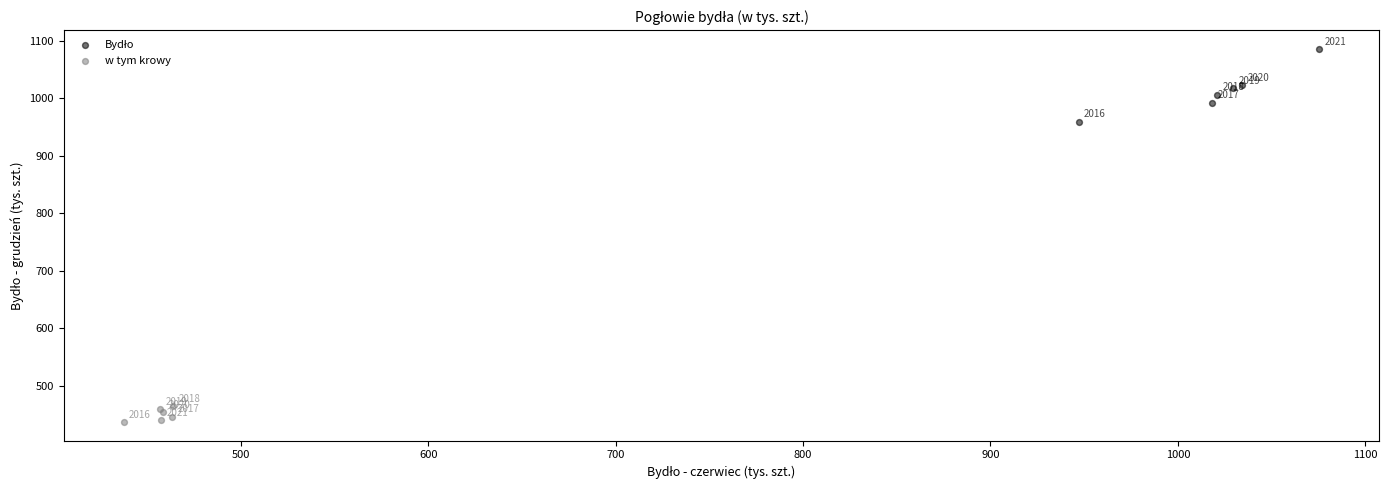

Which series reaches the minimum Y coordinate?

w tym krowy